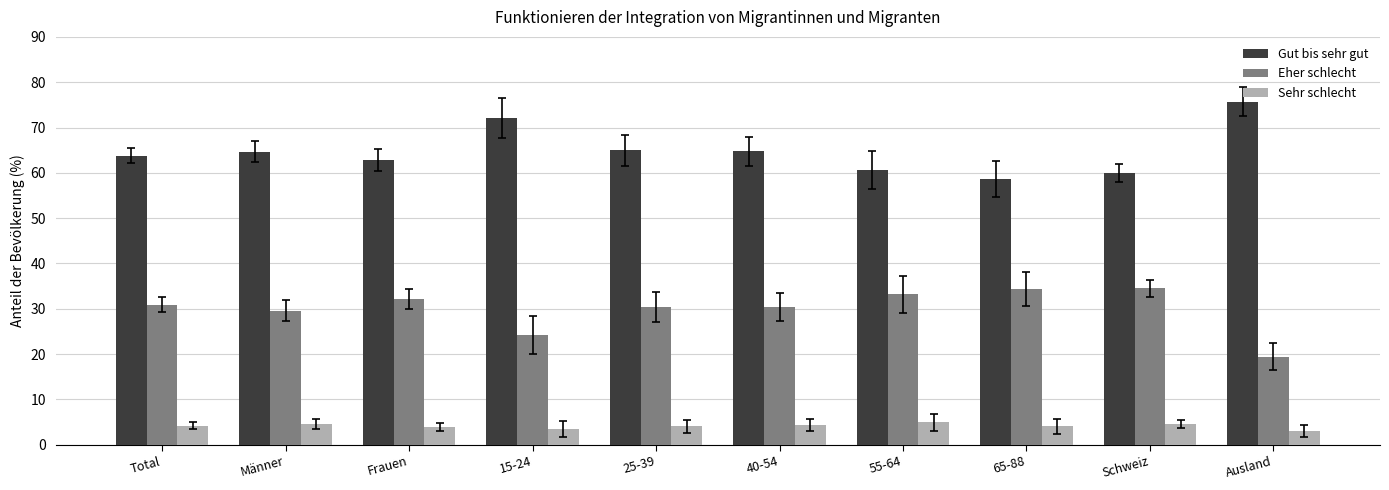

What is the smallest value displayed?

3.1